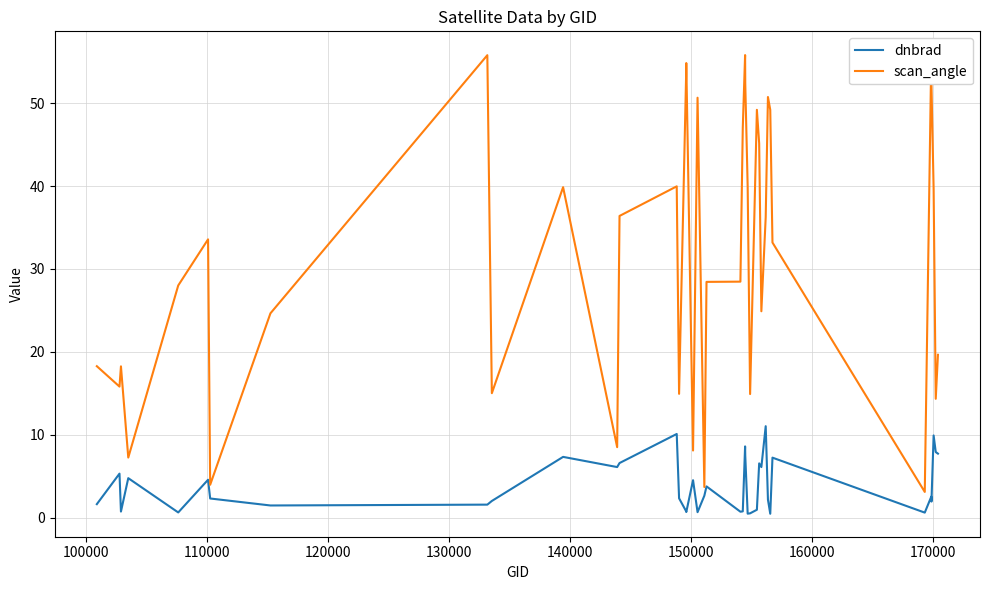

What is the highest value of the dnbrad series?

11.0